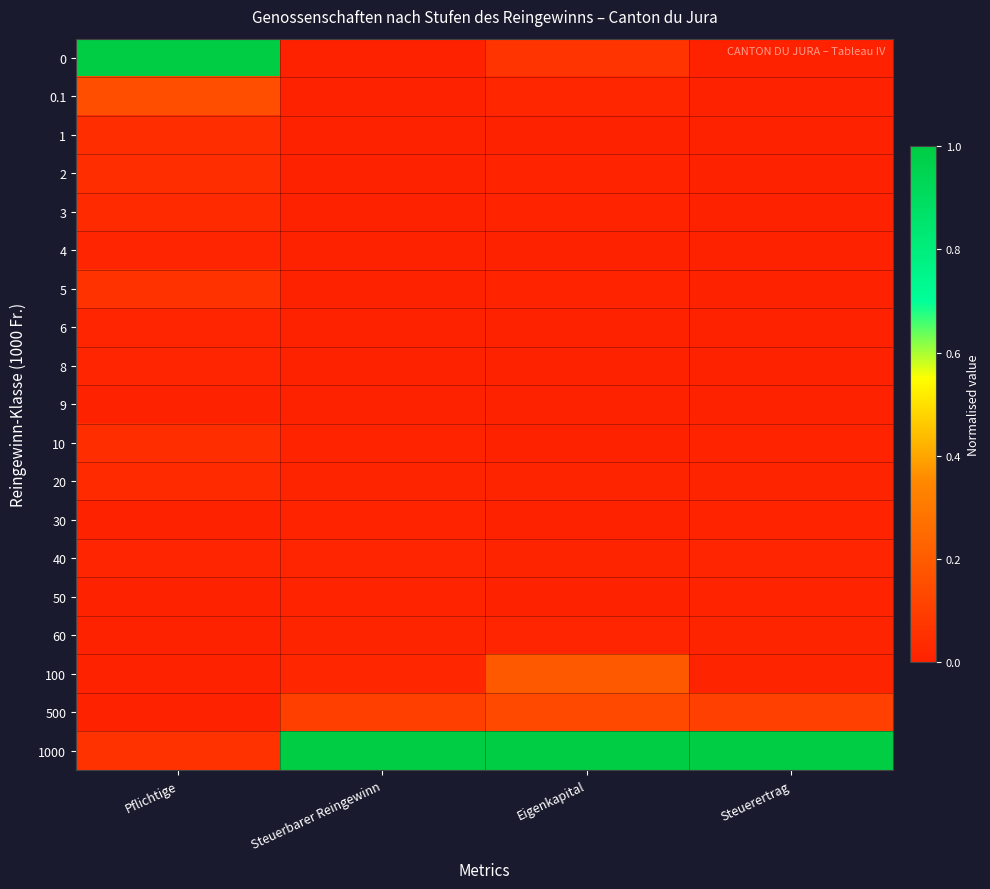

What is the total value across all series at Pflichtige?

1.5